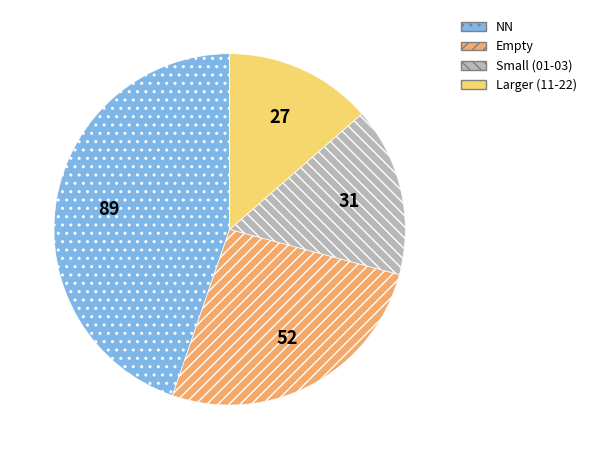

Is there a majority slice in this chart?

No